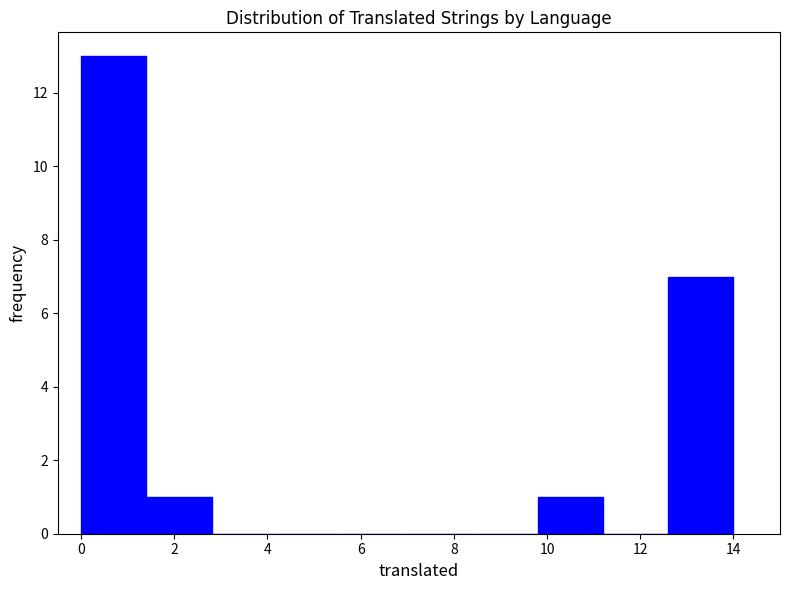

Reading left to right, transcribe this chart: for each bar, give the range it covers on the x-axis and its height. The values are not printed on the chart, so give them approximately, as read against the axis.

0.0 to 1.4: 13
1.4 to 2.8: 1
2.8 to 4.2: 0
4.2 to 5.6: 0
5.6 to 7.0: 0
7.0 to 8.4: 0
8.4 to 9.8: 0
9.8 to 11.2: 1
11.2 to 12.6: 0
12.6 to 14.0: 7